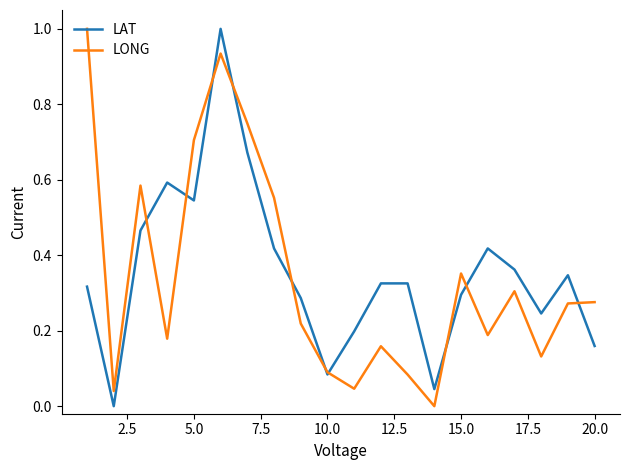

What is the highest value of the LAT series?

1.0